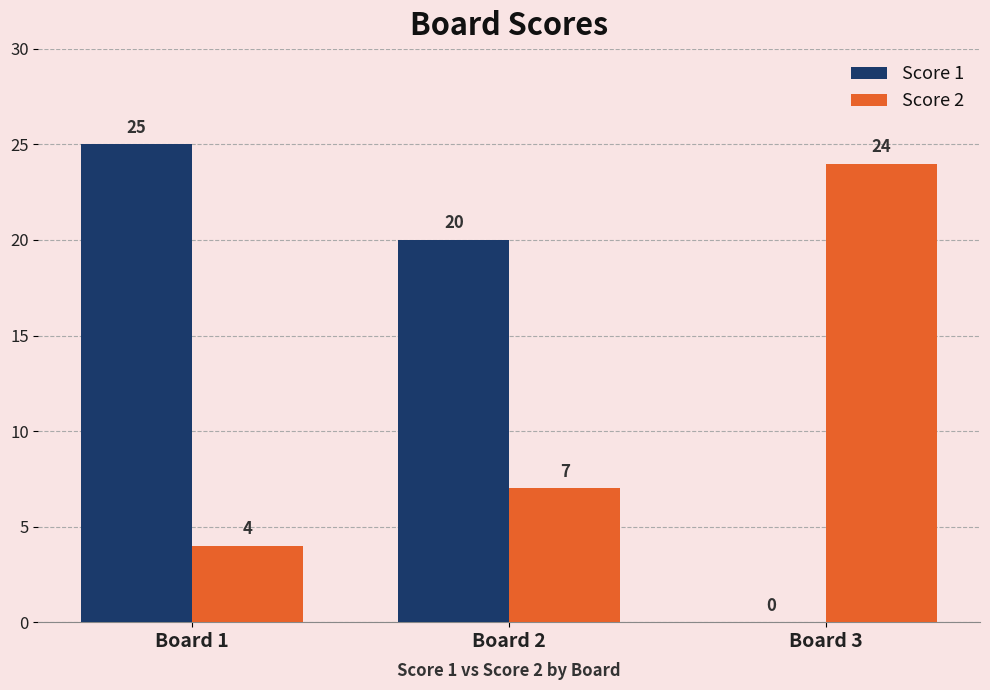

At which label is Score 2 closest to 14?

Board 2